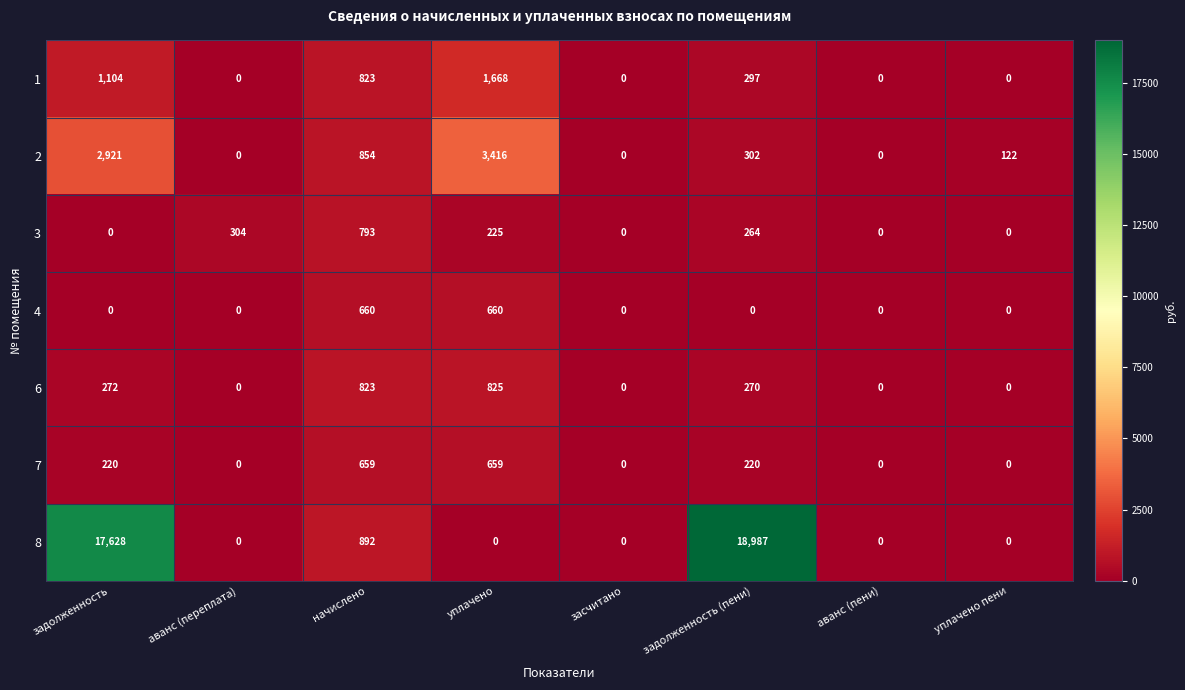

True or false: 3 has a value of 793 at начислено.

True